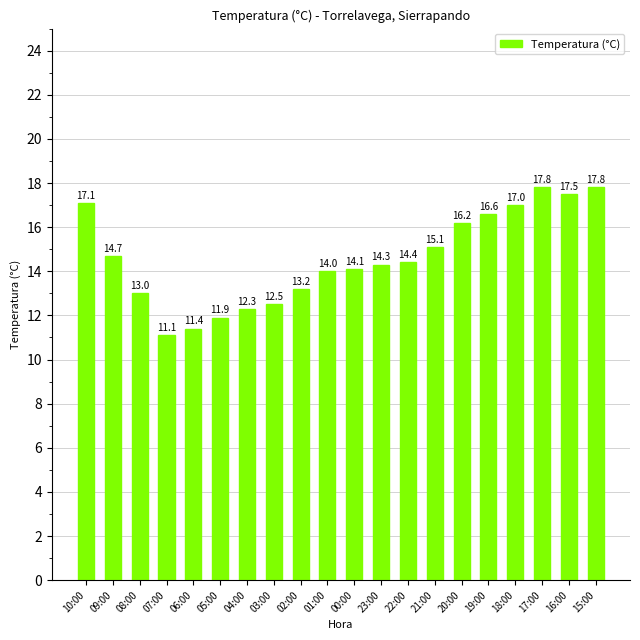

At which category does the chart reach its minimum across all series?

07:00